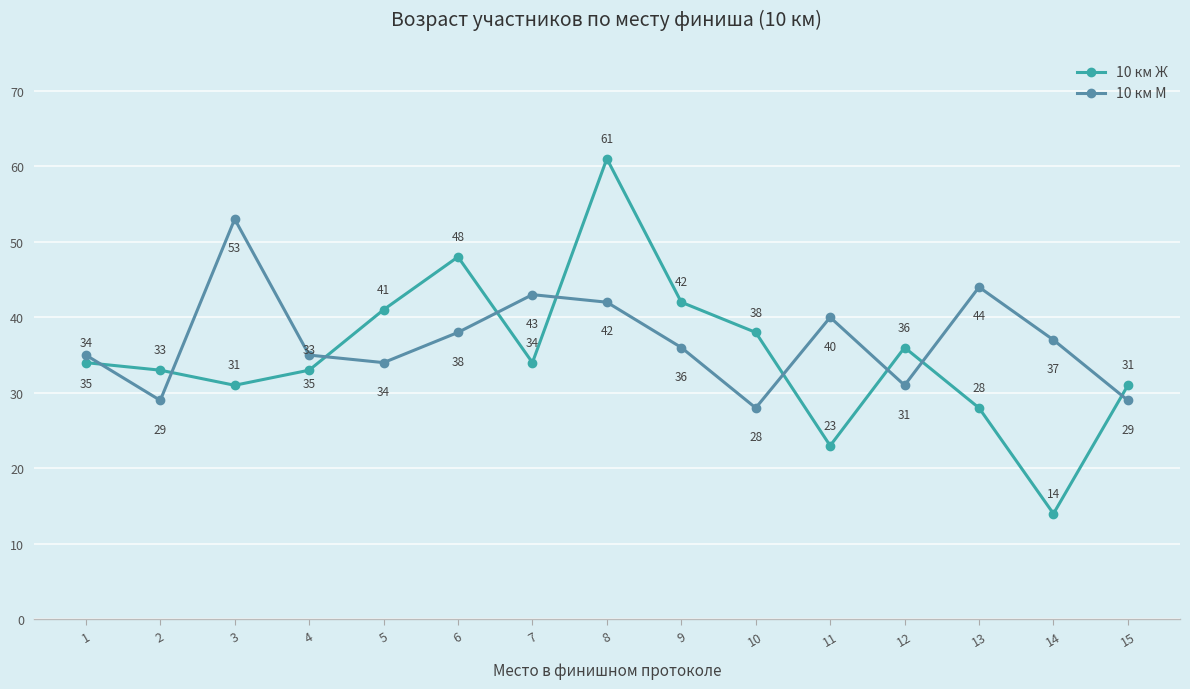

What is the difference between the second highest and minimum values in the 10 км М series?

16